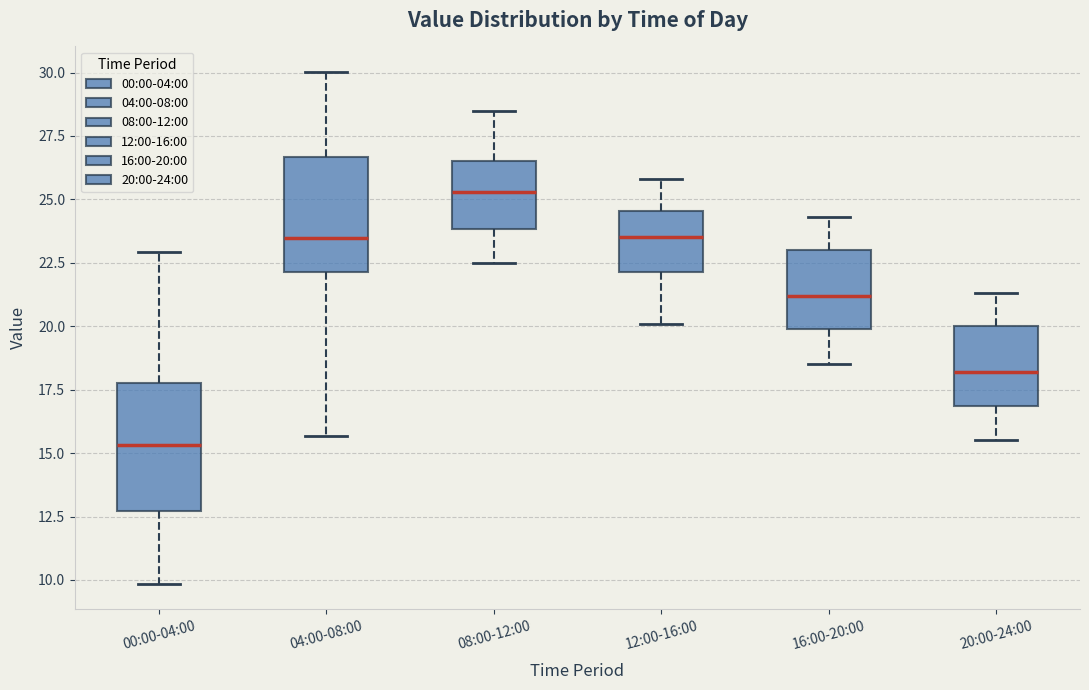

Reading left to right, read every box against the y-axis: the position of its median line, the range the box covers, and the ends of its whiskers. The values are not printed on the chart, so give them approximately, as read against the axis.

00:00-04:00: median 15.5, box 12.5 to 18.0, whiskers 10.0 to 23.0
04:00-08:00: median 23.5, box 22.0 to 26.5, whiskers 15.5 to 30.0
08:00-12:00: median 25.5, box 24.0 to 26.5, whiskers 22.5 to 28.5
12:00-16:00: median 23.5, box 22.0 to 24.5, whiskers 20.0 to 26.0
16:00-20:00: median 21.0, box 20.0 to 23.0, whiskers 18.5 to 24.5
20:00-24:00: median 18.0, box 17.0 to 20.0, whiskers 15.5 to 21.5